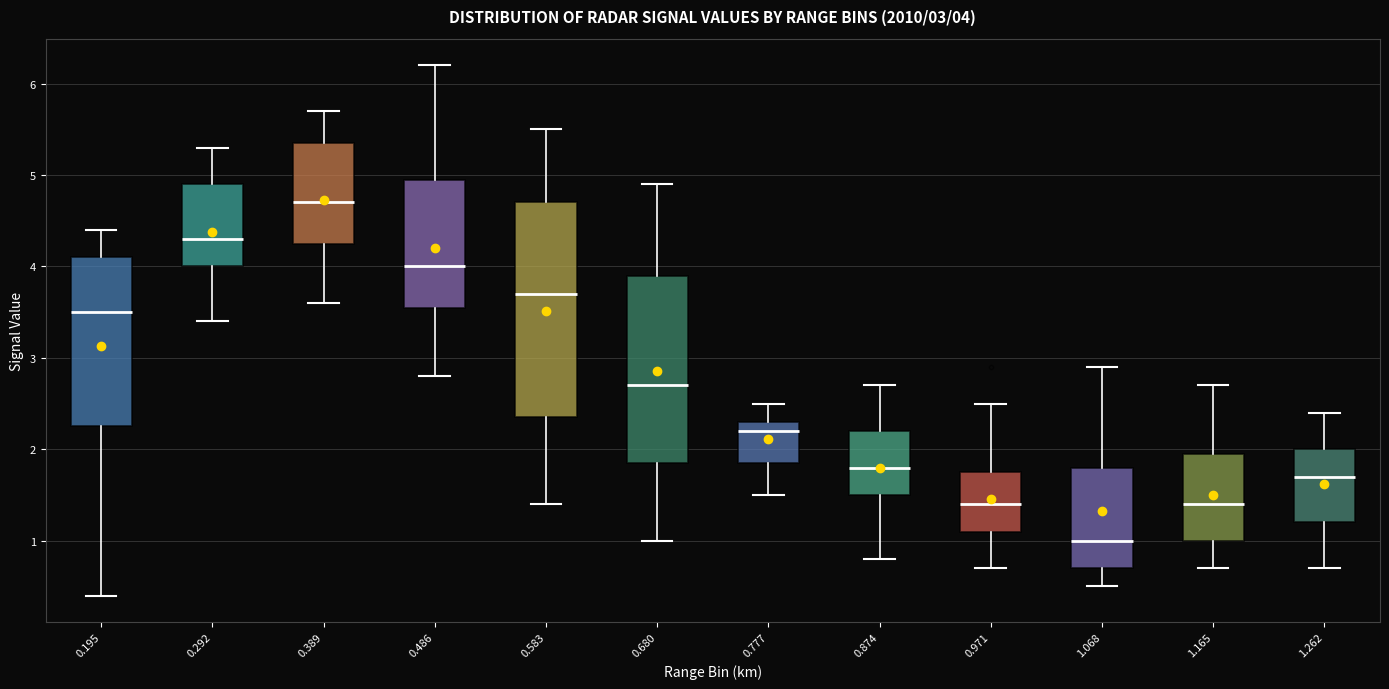

Which box has the highest median line?

0.389